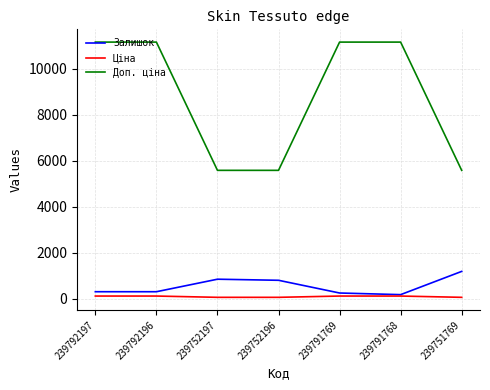

Is the value of Доп. ціна at 239792197 greater than the value of Ціна at 239791769?

Yes